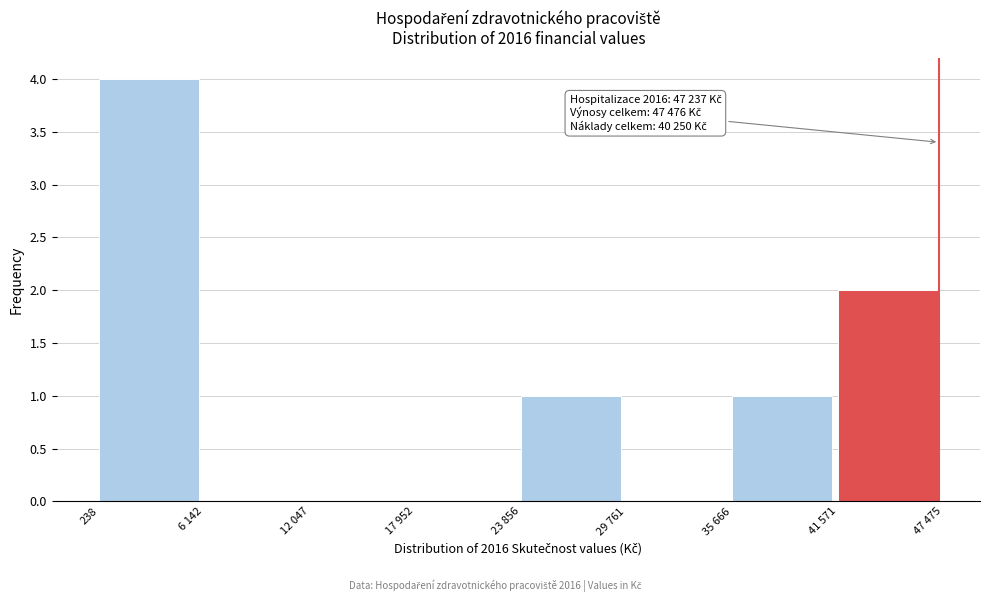

Reading left to right, transcribe all the data shown in this chart.

238=4	6 142=0	12 047=0	17 952=0	23 856=1	29 761=0	35 666=1	41 571=2